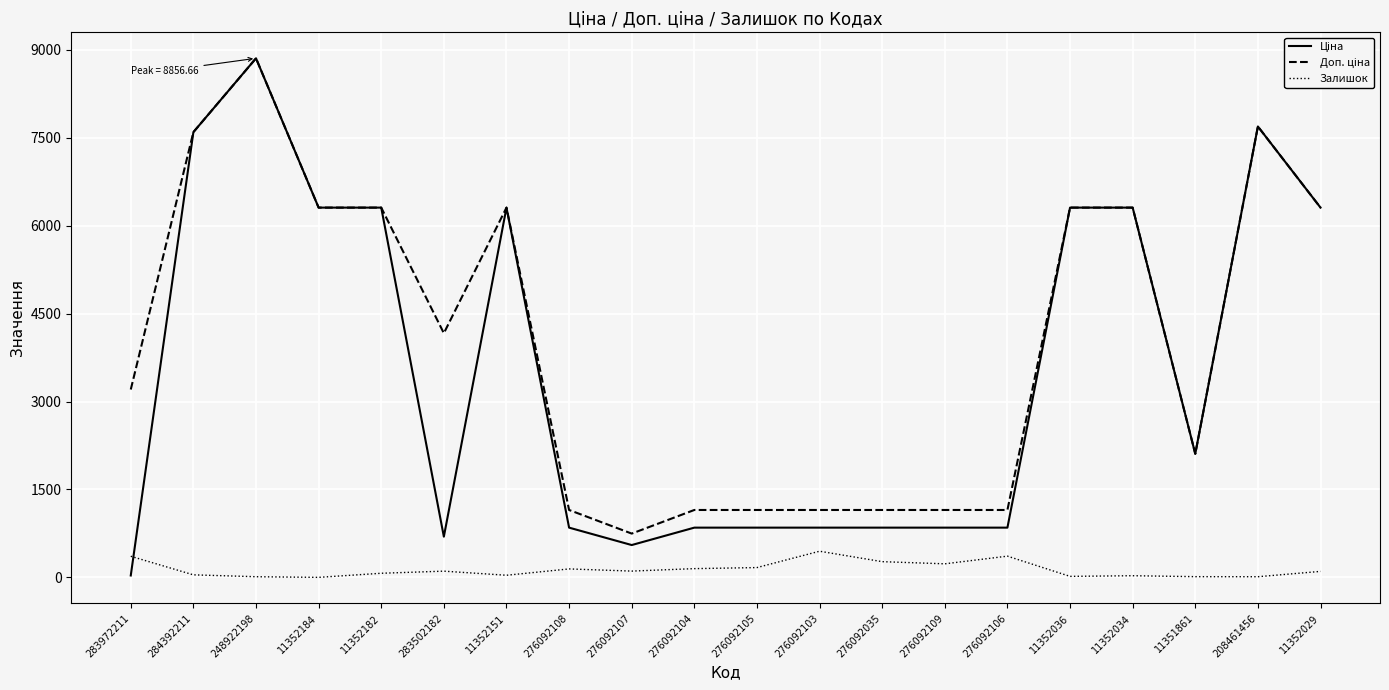

Is it true that Залишок equals 11.0 at 208461456?

True